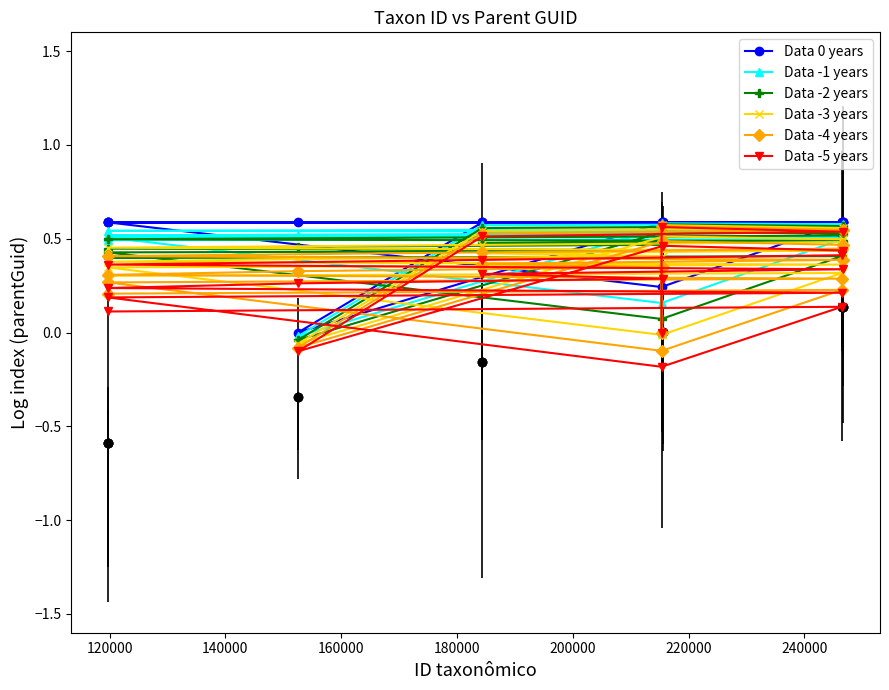

At which category does the chart reach its peak across all series?

120000